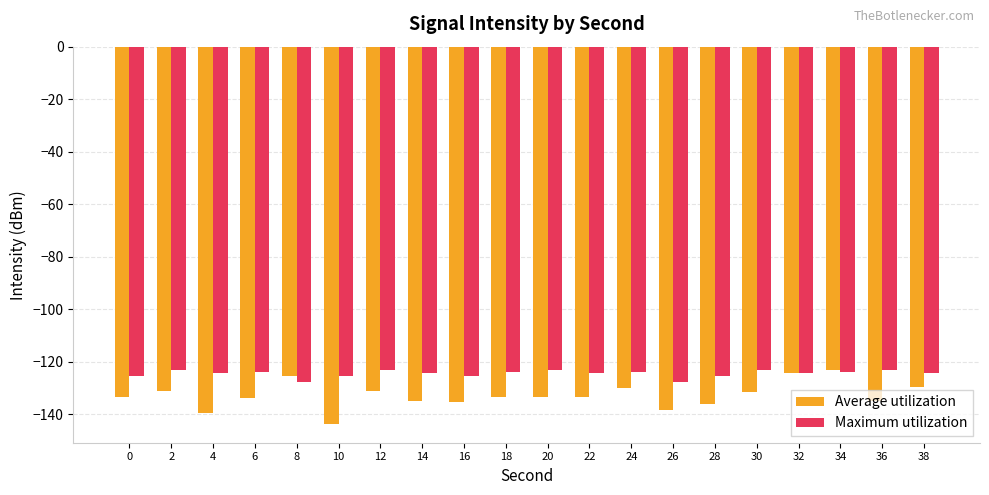

Which category has the lowest value across all series?

10